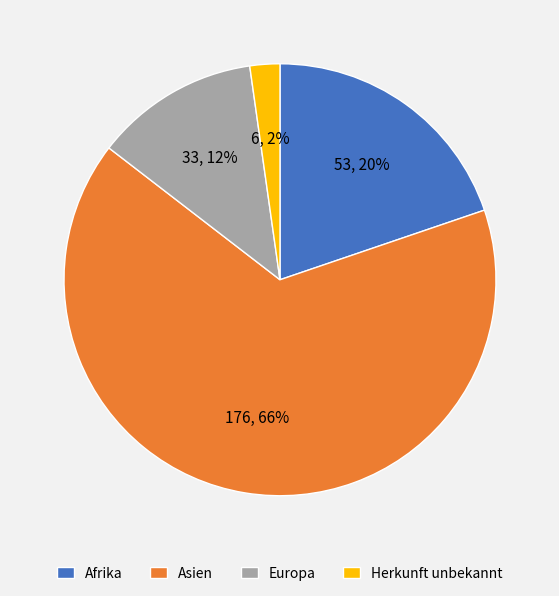

Do Afrika and Europa together represent more than half of the pie?

No